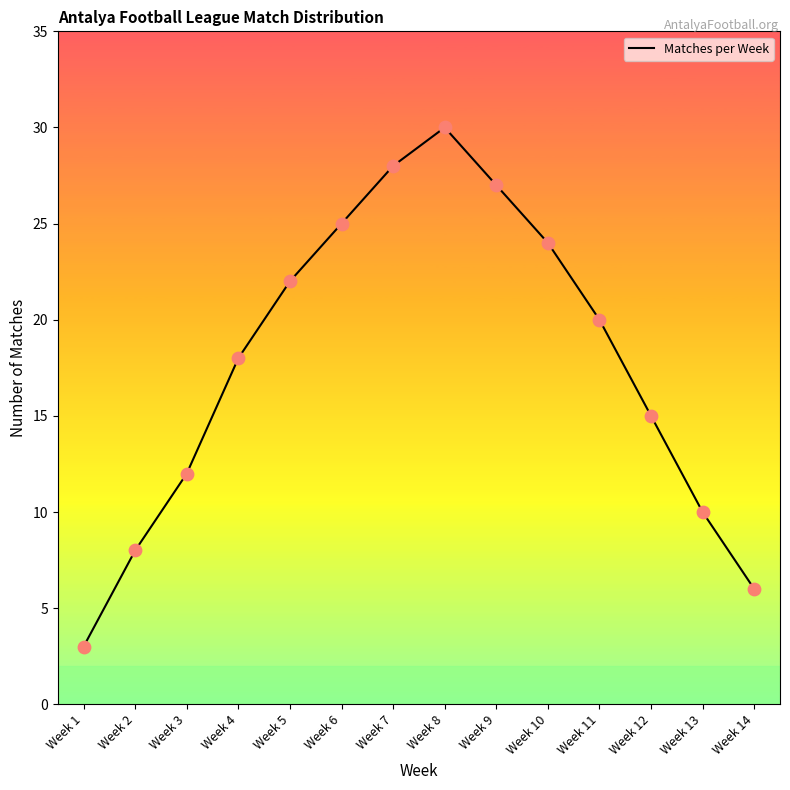

What is the minimum value shown in the chart?

3.0